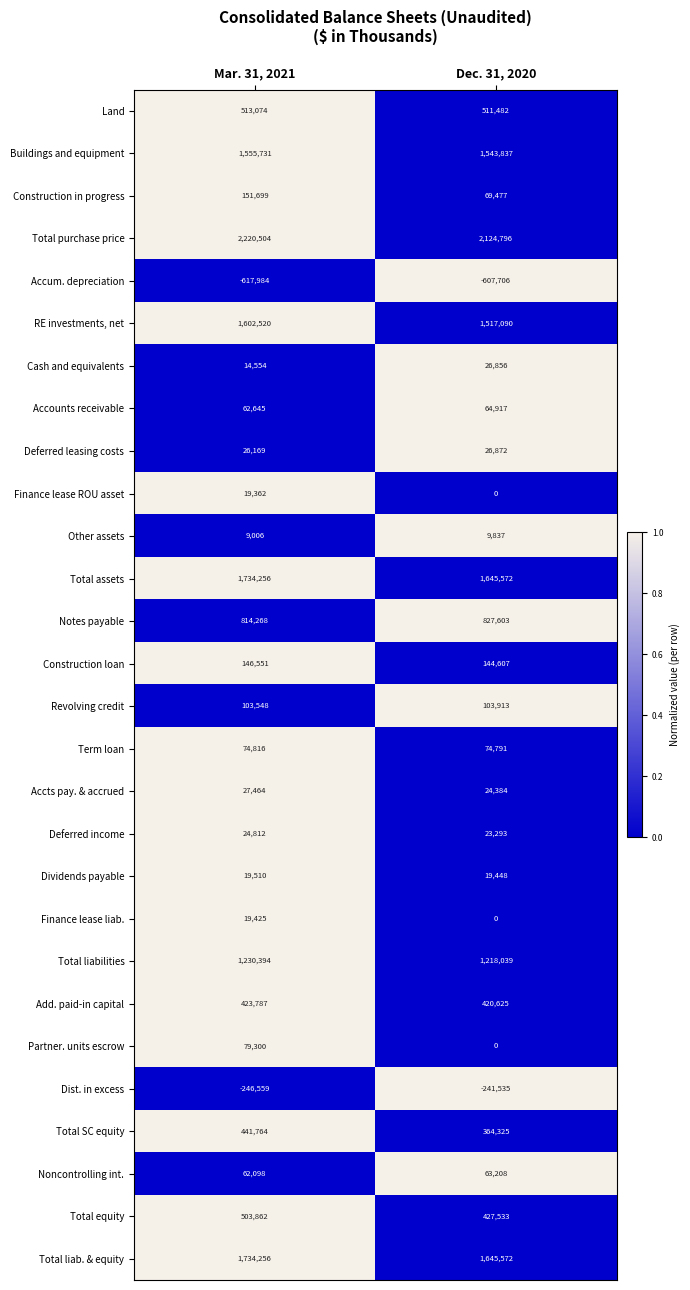

What is the total value across all series at Mar. 31, 2021?

12750832